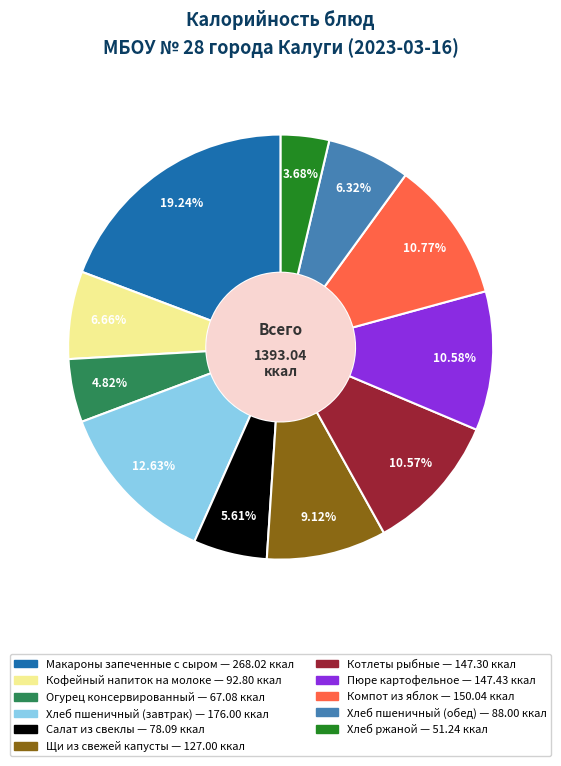

Approximately how many times larger is the value at Хлеб ржаной compared to Котлеты рыбные?

0.3